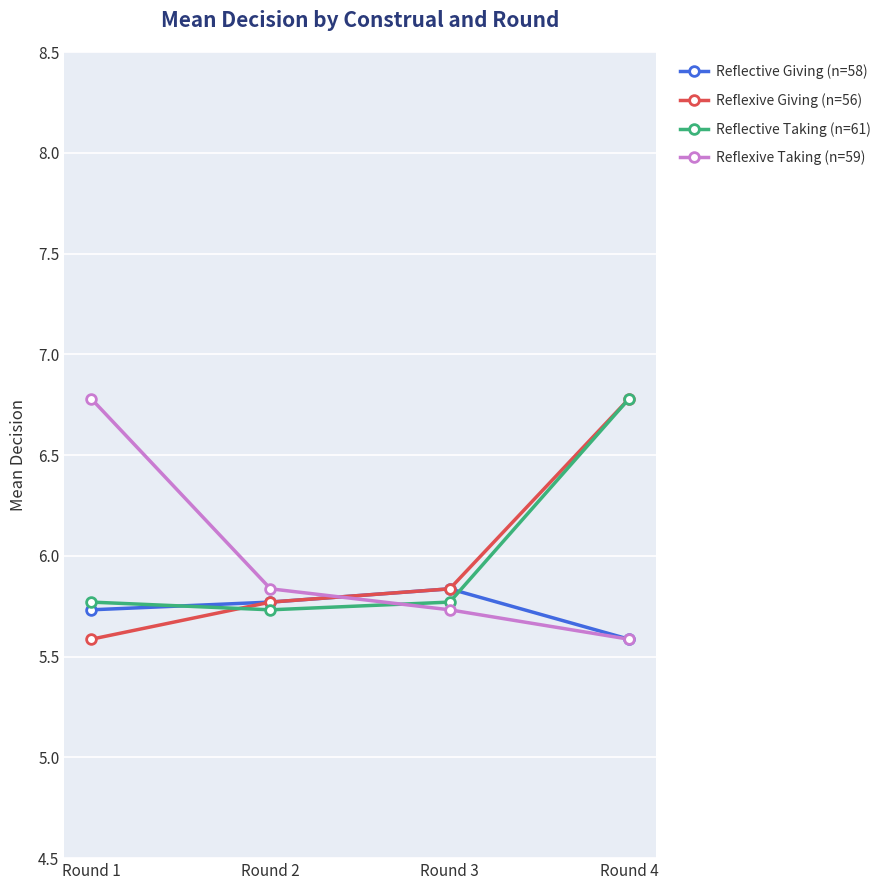

At which category is the sum across all series the highest?

Round 4